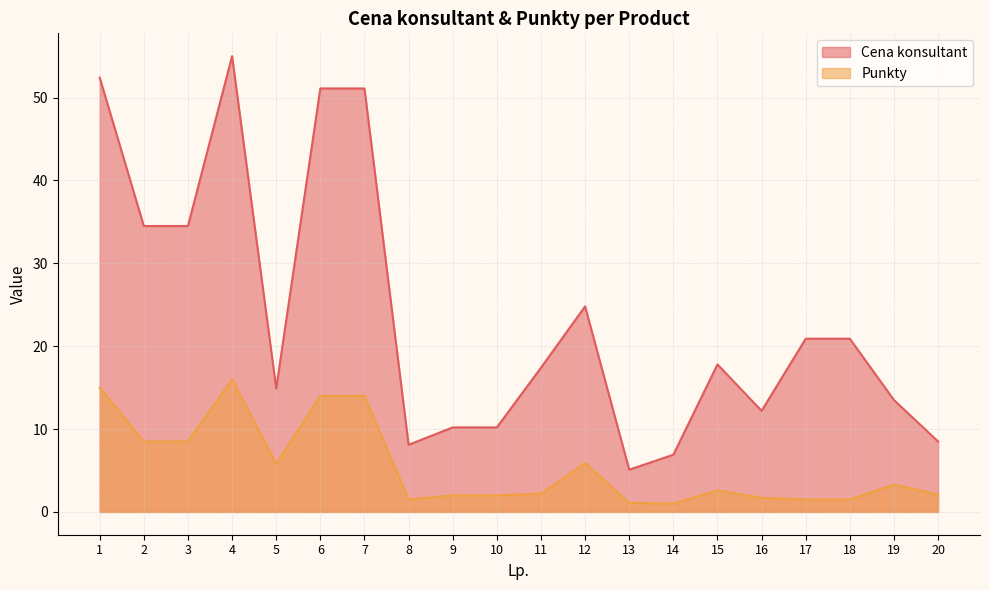

Which series has the largest range (max minus min)?

Cena konsultant